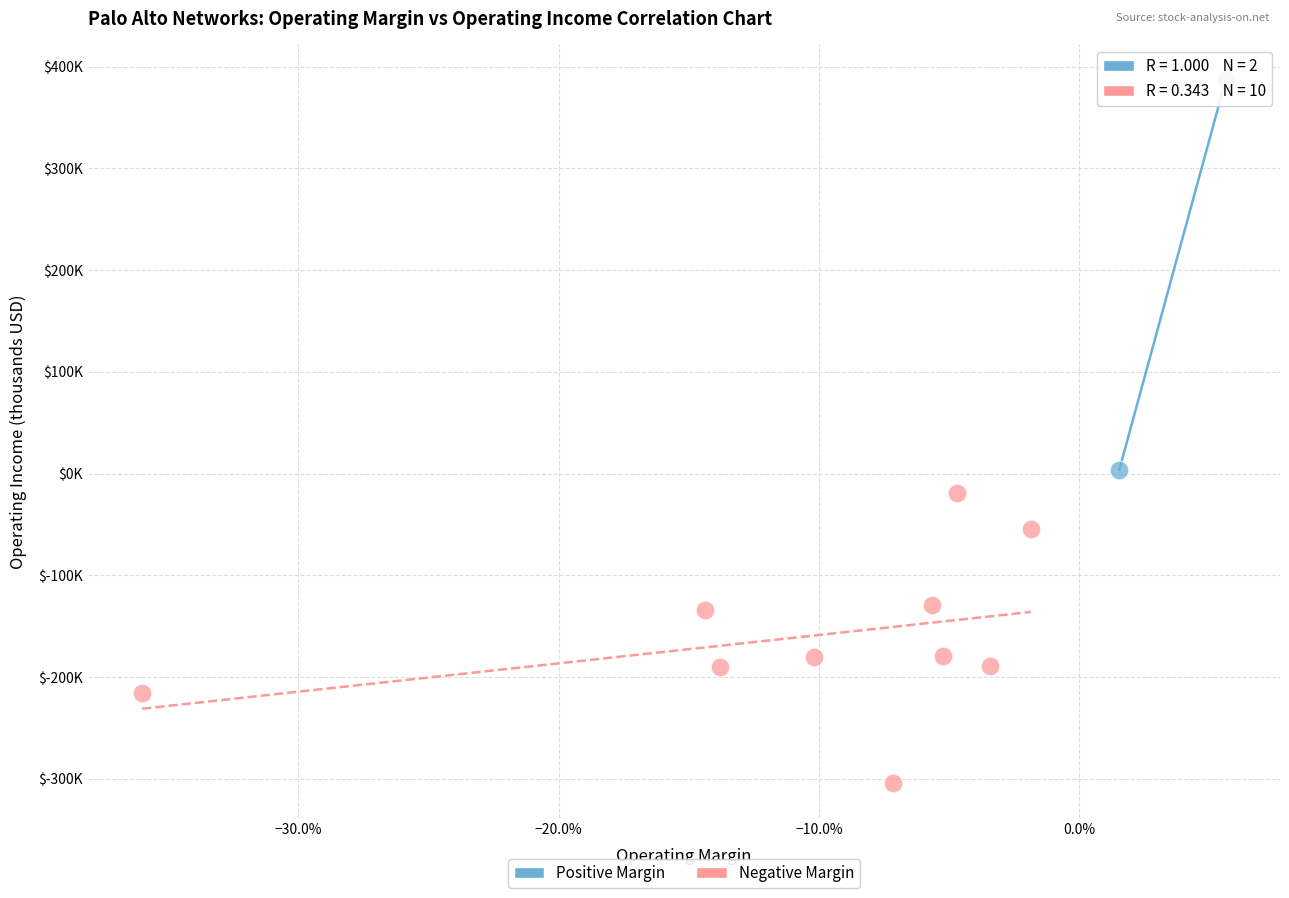

Which series has the largest Y range (max minus min)?

Positive Margin